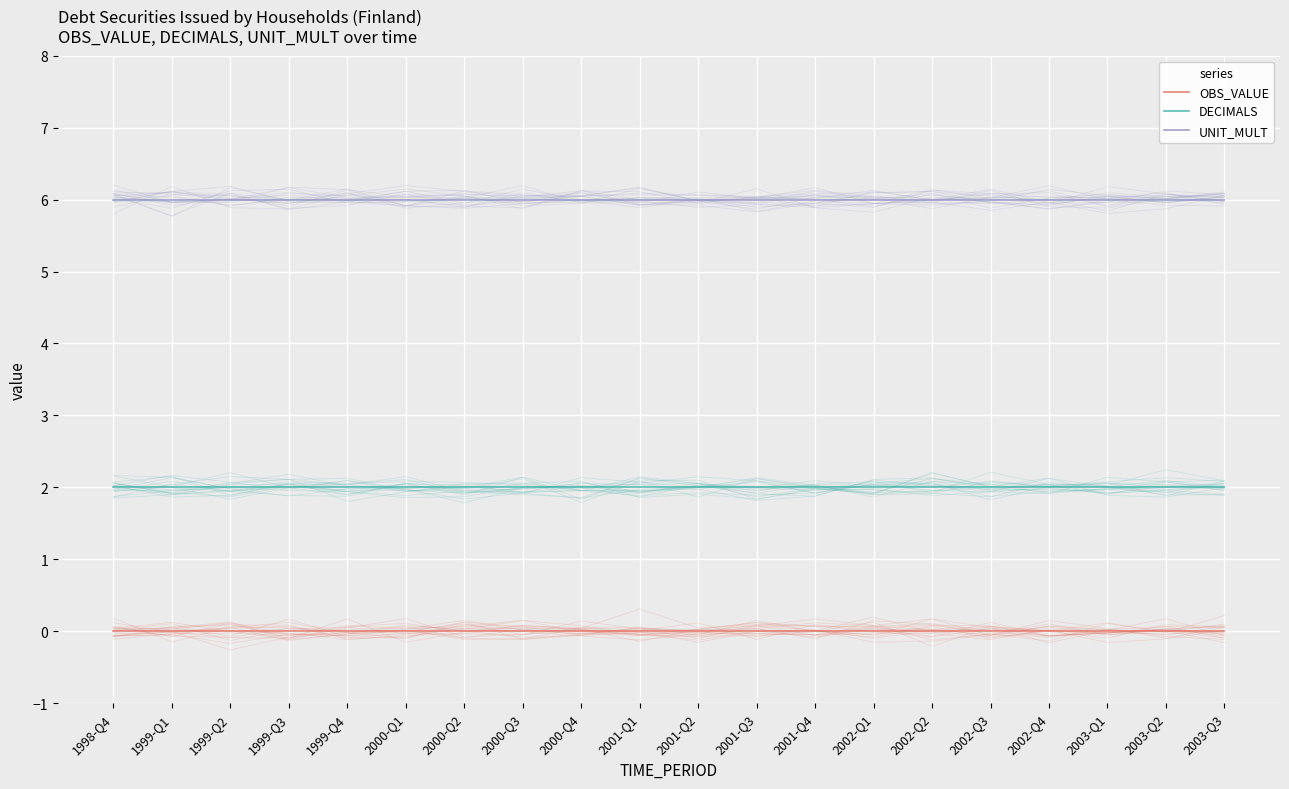

What are all the series names shown in the legend?

OBS_VALUE, DECIMALS, UNIT_MULT